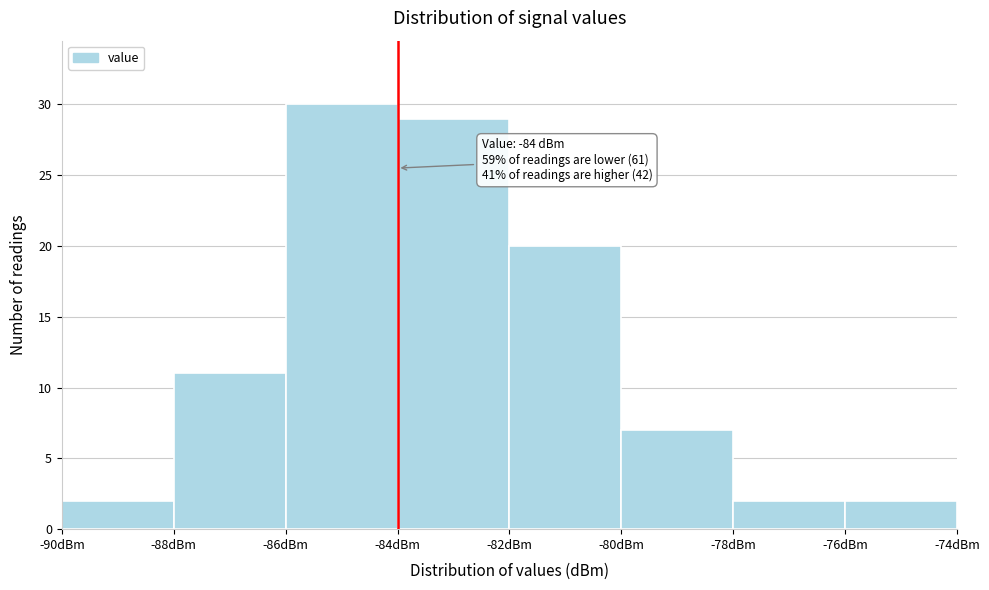

Over which range of the x-axis is the bar tallest?

-86 to -84